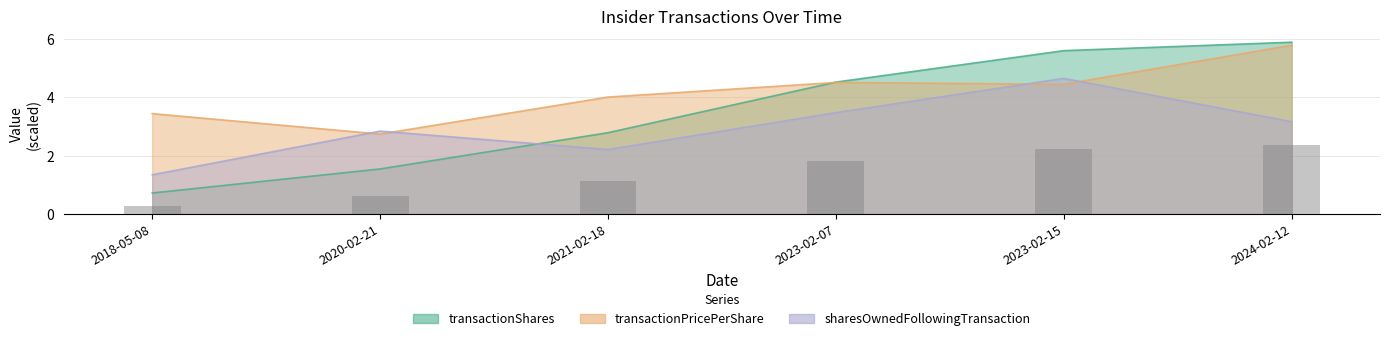

List the series in order of their peak value, lowest first.

sharesOwnedFollowingTransaction, transactionPricePerShare, transactionShares